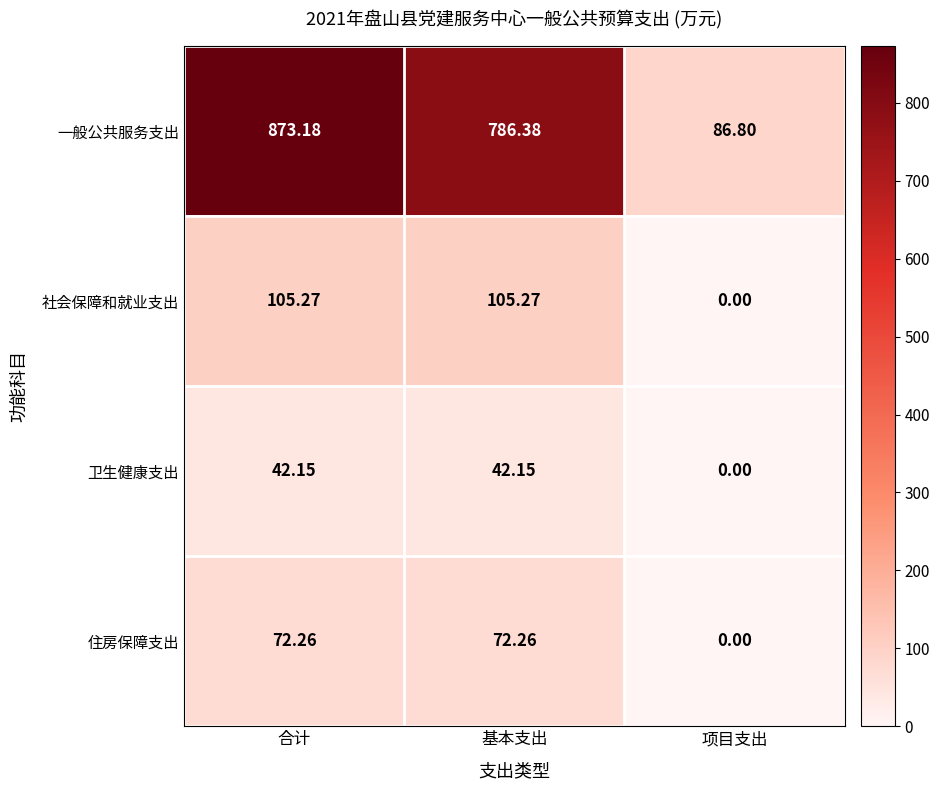

How many data points in 卫生健康支出 are above 42?

2